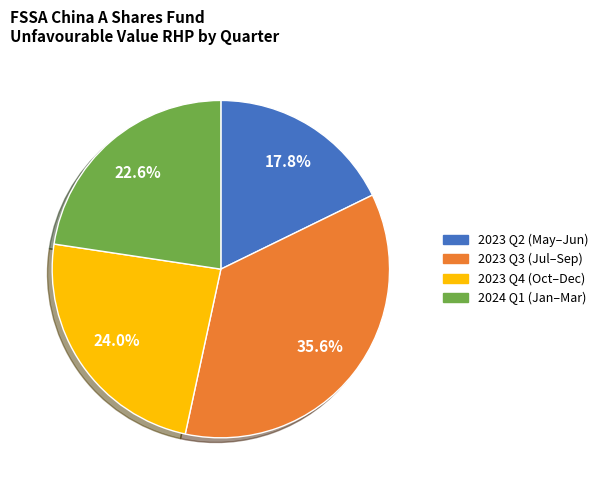

What percentage do 2023 Q3 (Jul–Sep) and 2024 Q1 (Jan–Mar) together represent?

58.2%